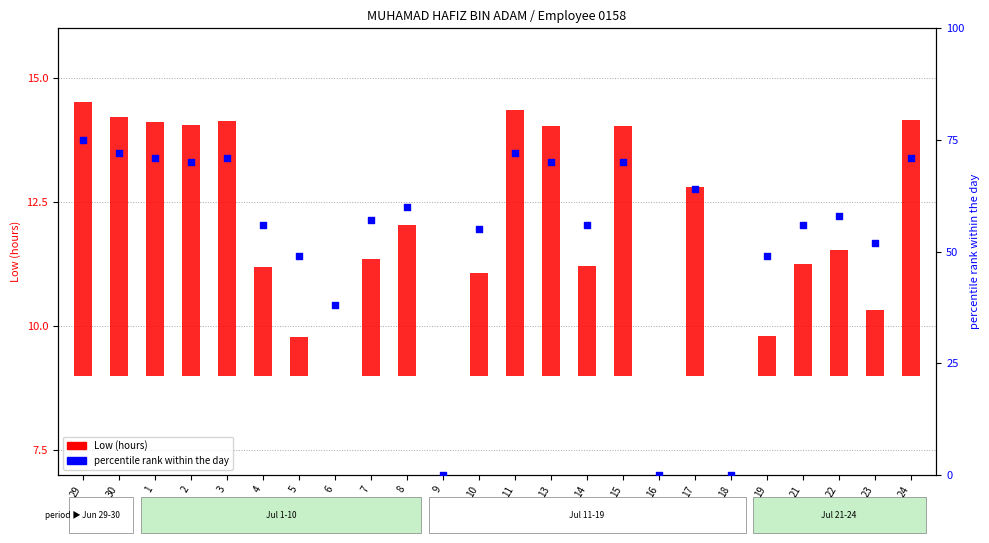

Which series has the widest spread of Y values?

percentile rank within the day